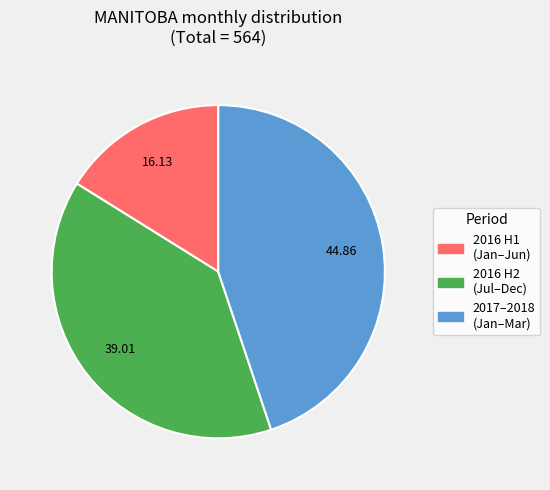

Does any single category account for the majority?

No